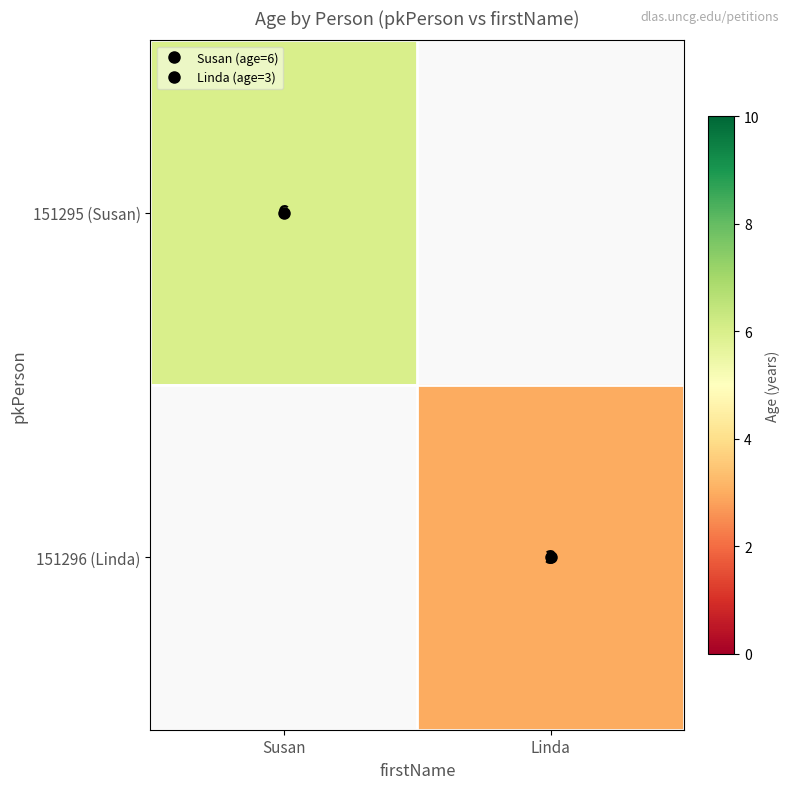

How many categories are shown in the chart?

2